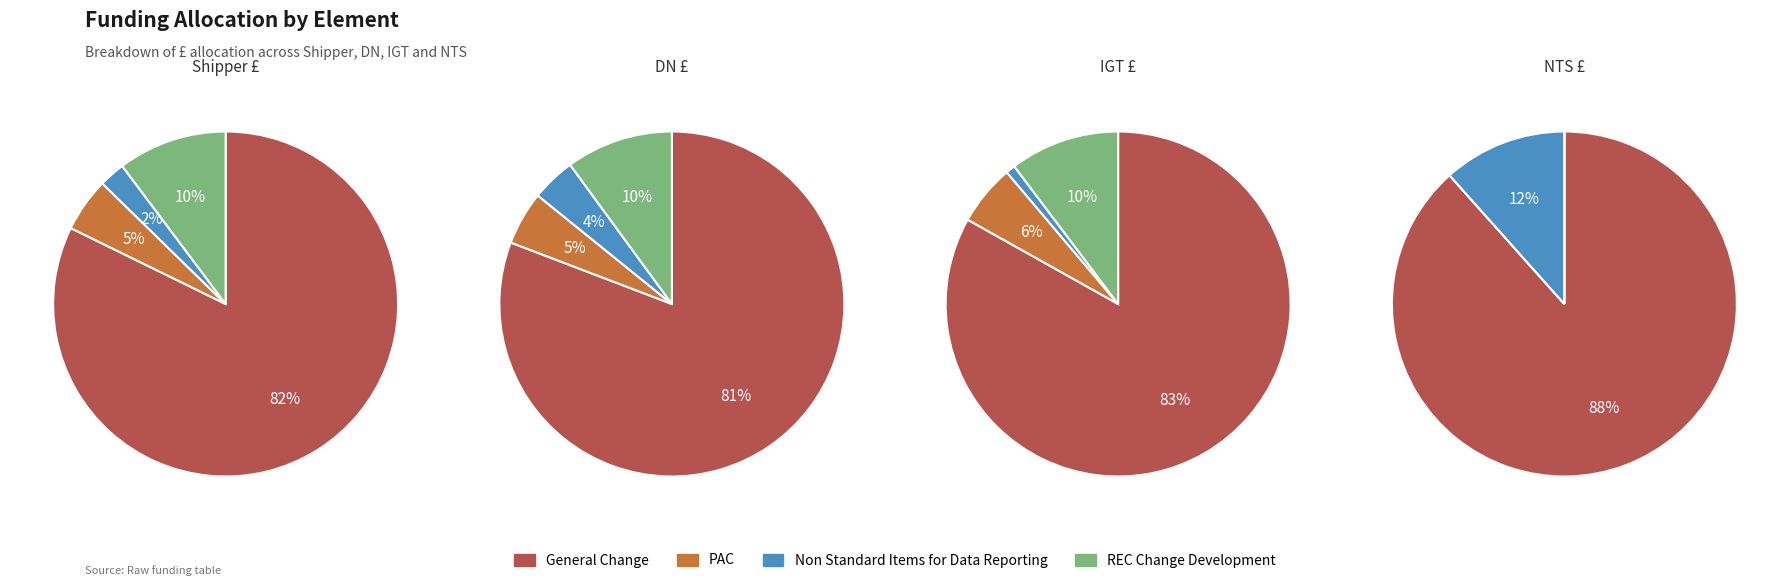

To the nearest percent, what portion does REC Change Development represent?

10%